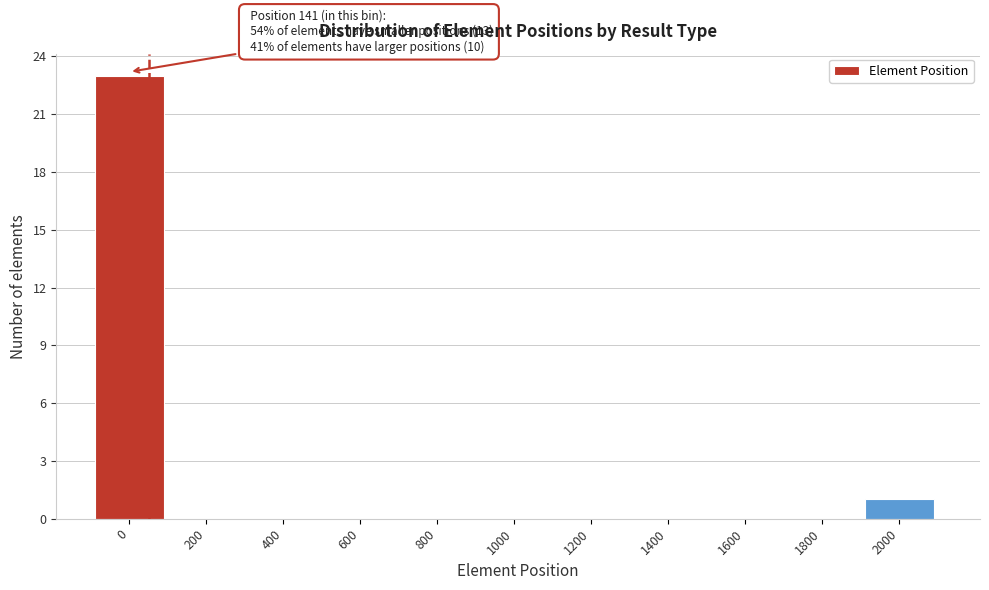

Reading left to right, transcribe all the data shown in this chart.

0=23	200=0	400=0	600=0	800=0	1000=0	1200=0	1400=0	1600=0	1800=0	2000=1